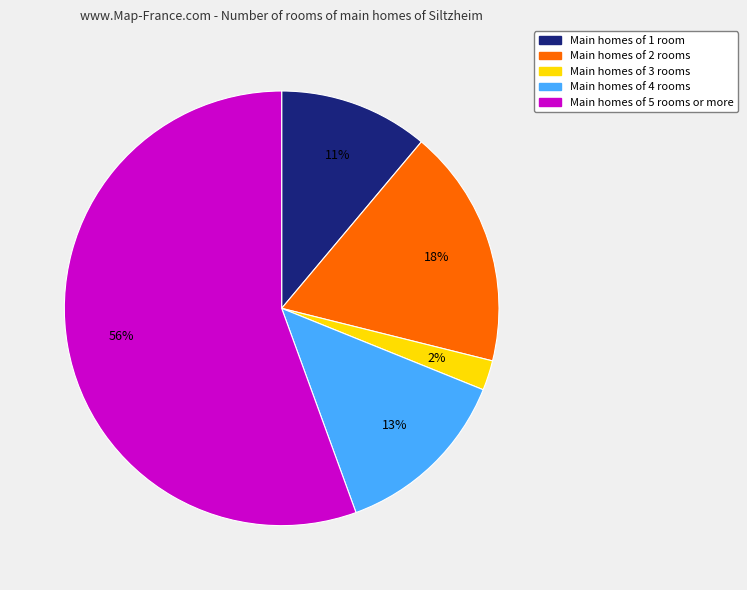

Is there any slice that represents more than half of the pie?

Yes